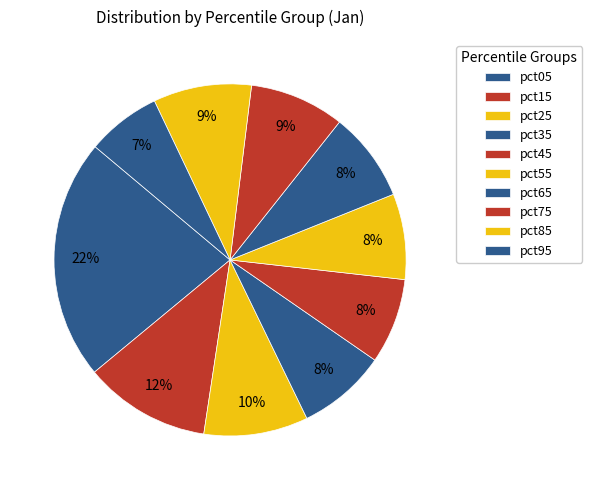

What is the change in value from pct35 to pct85?

+0.1